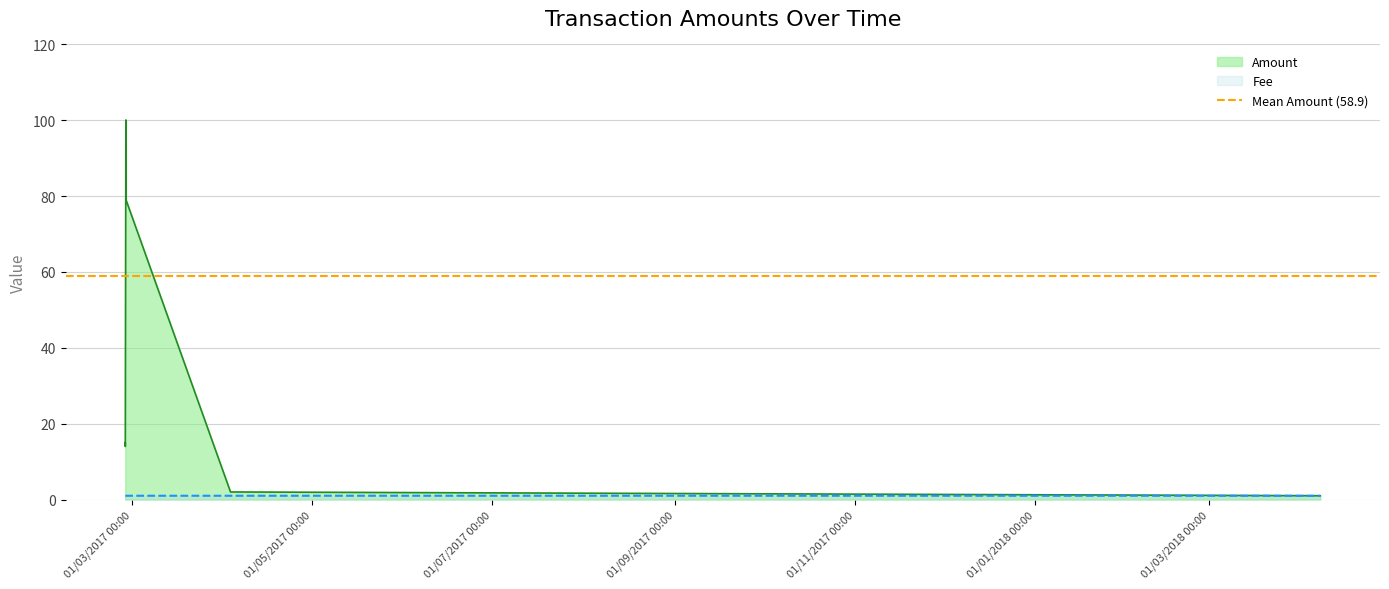

Where is the first local maximum for Fee?

2017-04-03 07:11:38